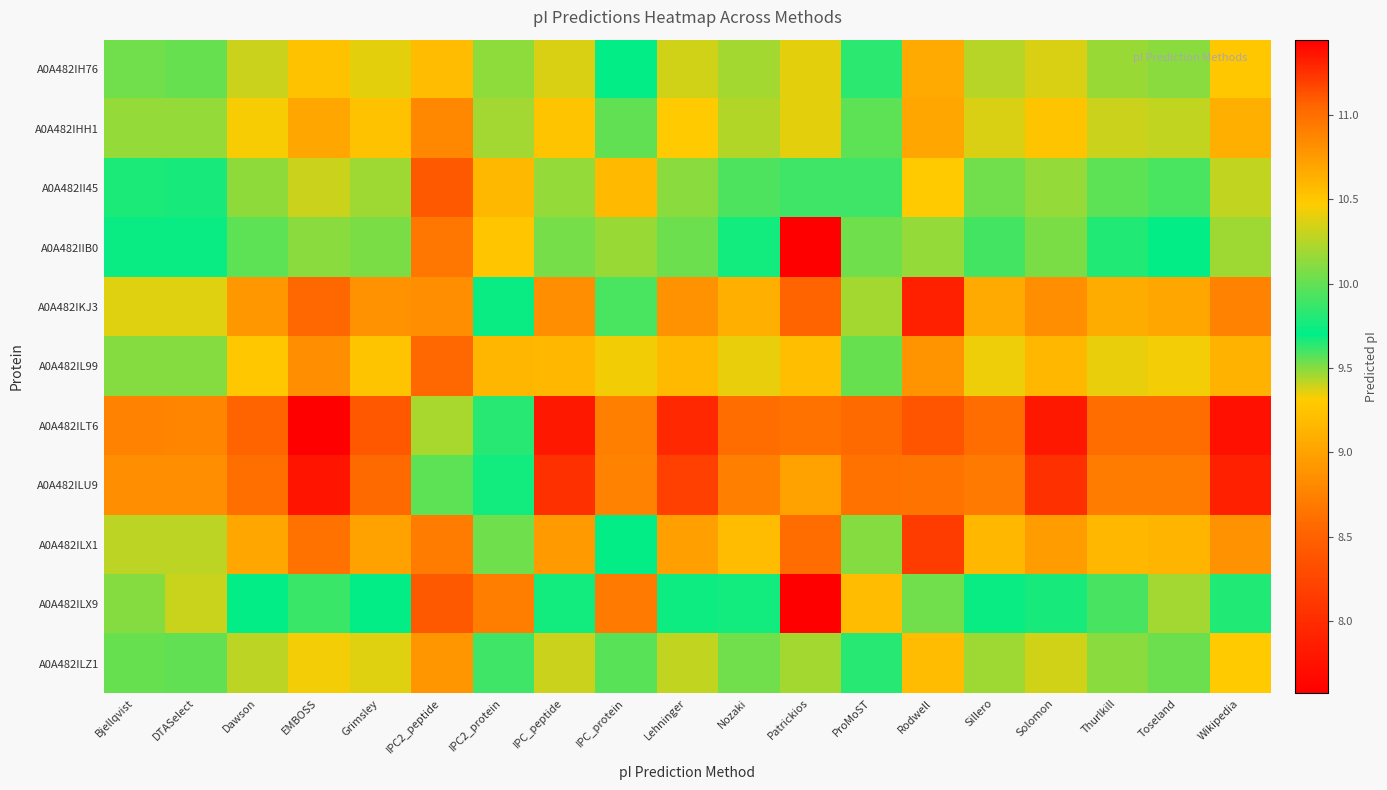

What is the maximum value shown in the chart?

11.4